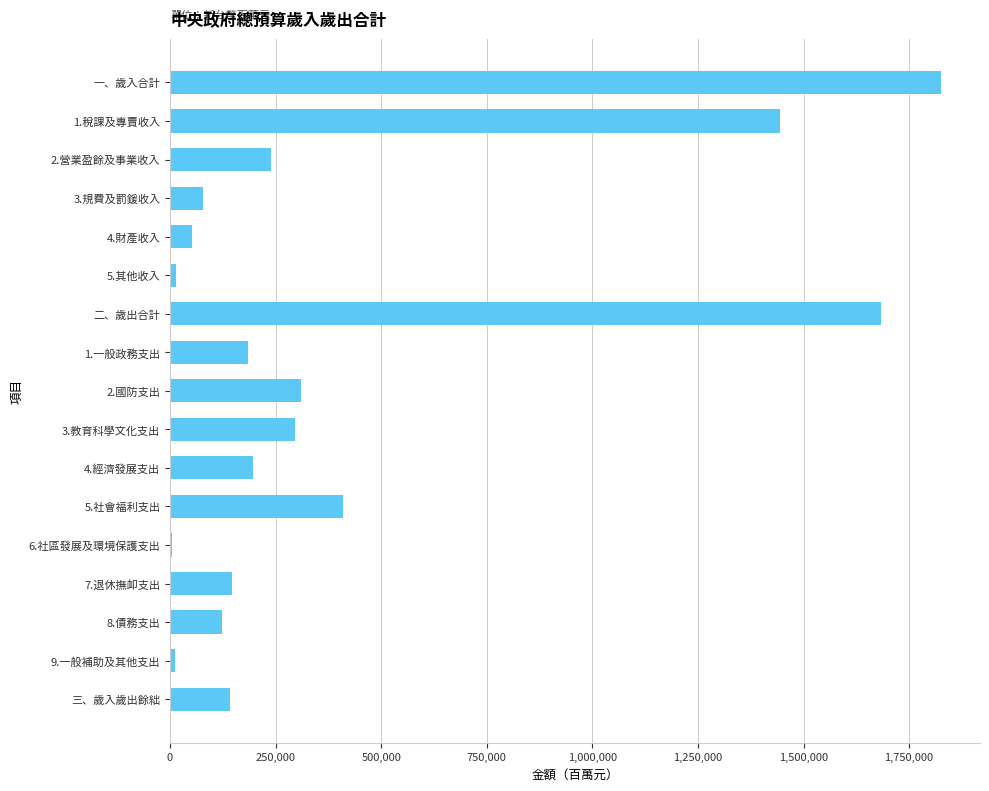

What is the change in value from 8.債務支出 to 4.經濟發展支出?

+73984